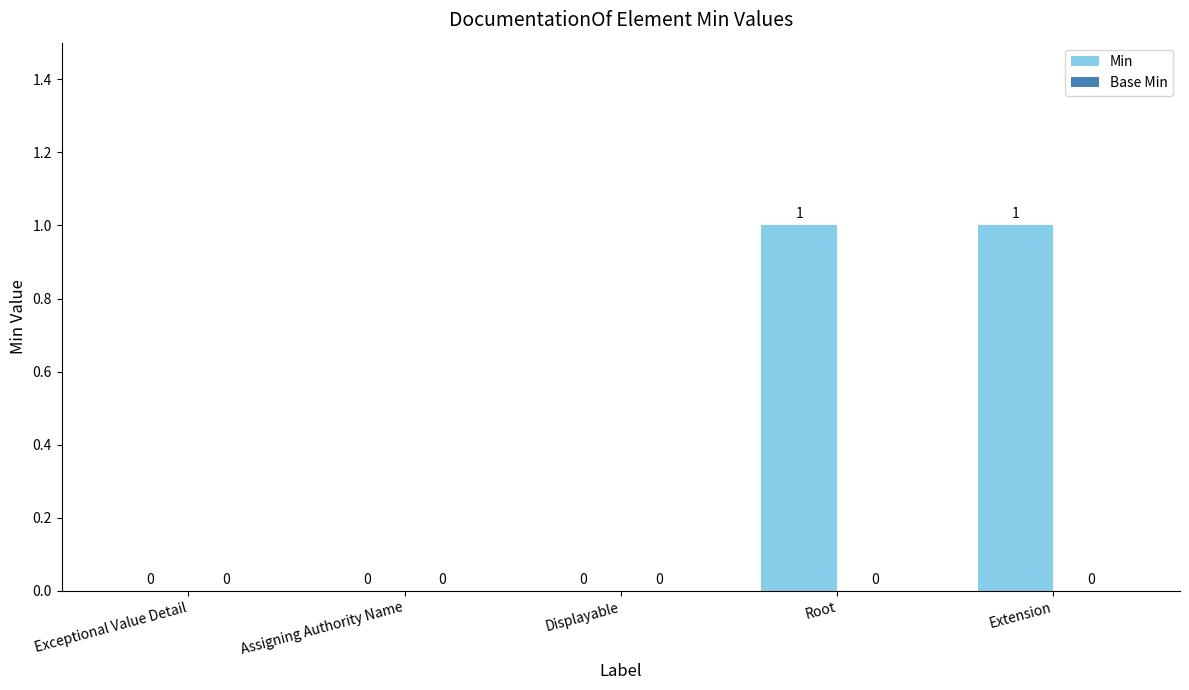

What is the ratio of the value at Root to the value at Extension?

1.0